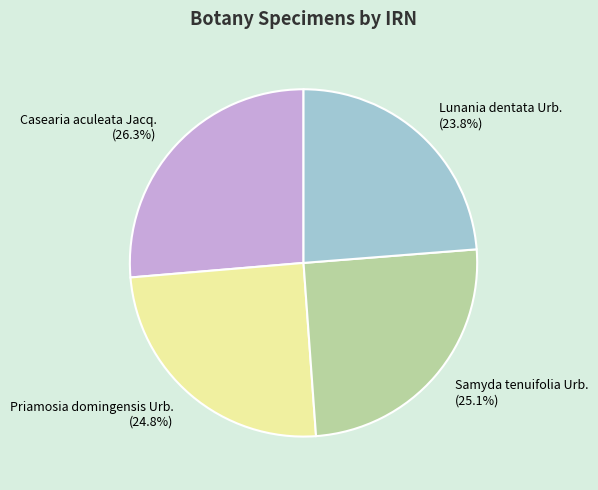

How many segments does this pie chart have?

4